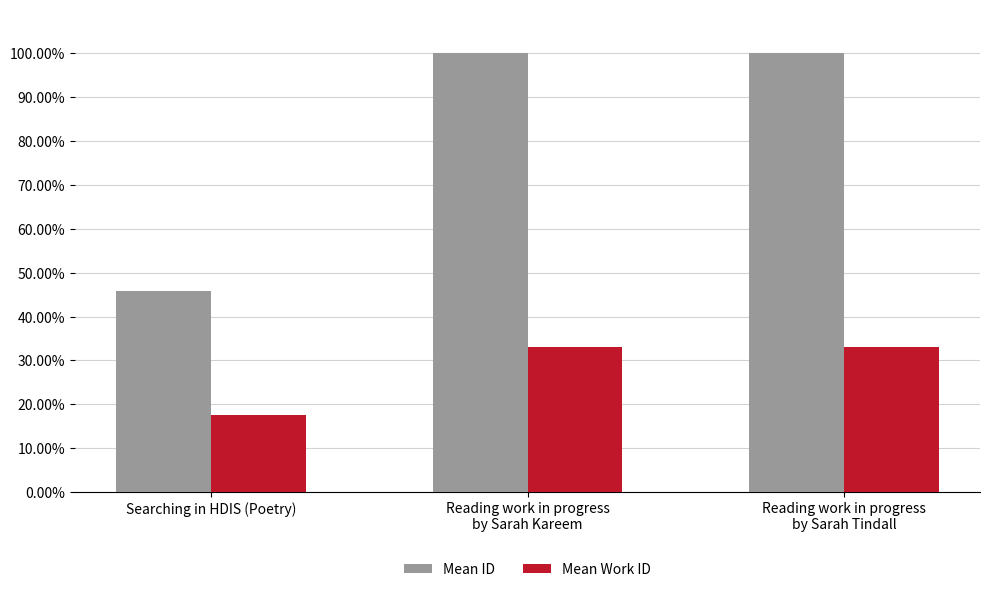

How many distinct data groups are displayed?

2